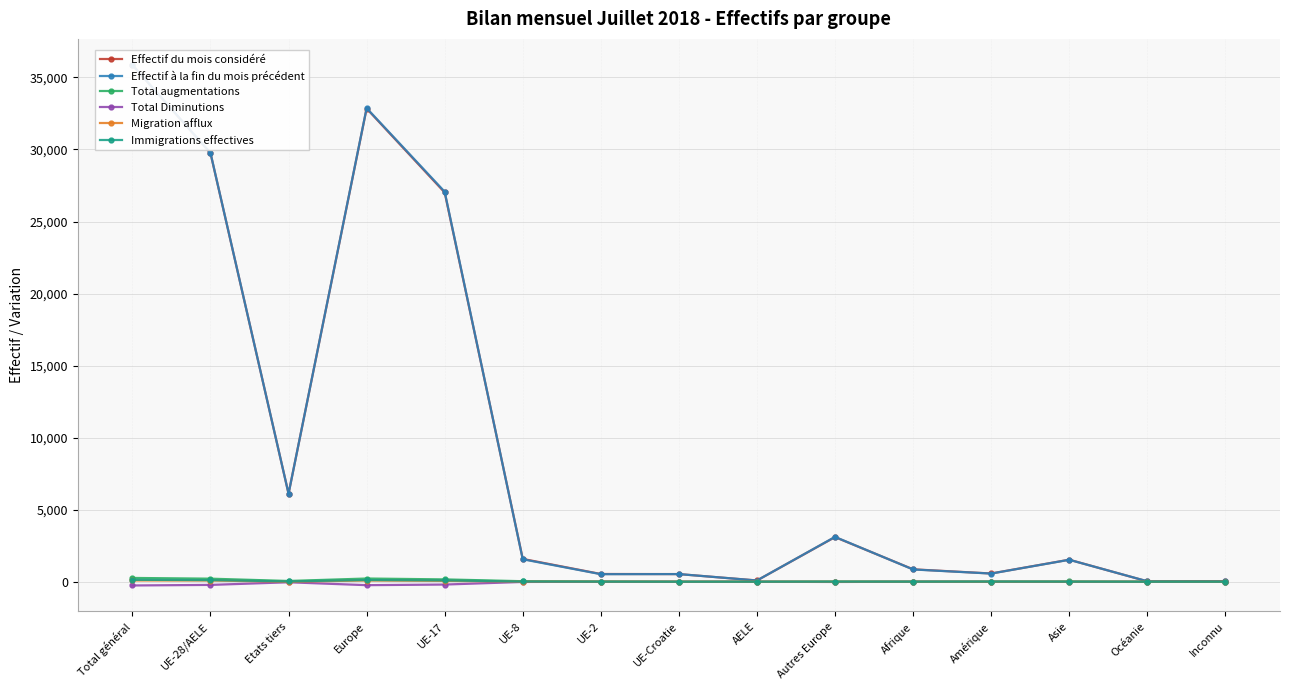

At Autres Europe, list the series in order from largest to smallest.

Effectif à la fin du mois précédent, Effectif du mois considéré, Total augmentations, Immigrations effectives, Migration afflux, Total Diminutions